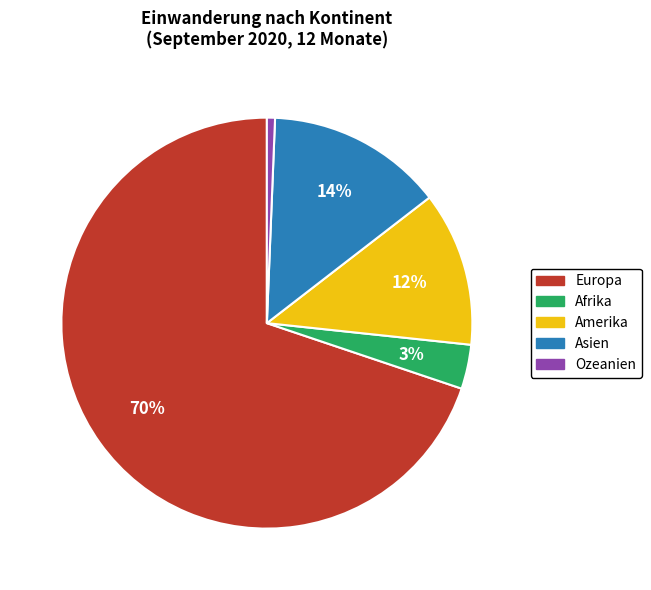

To the nearest percent, what is the difference between the largest and smallest slice percentages?

69%